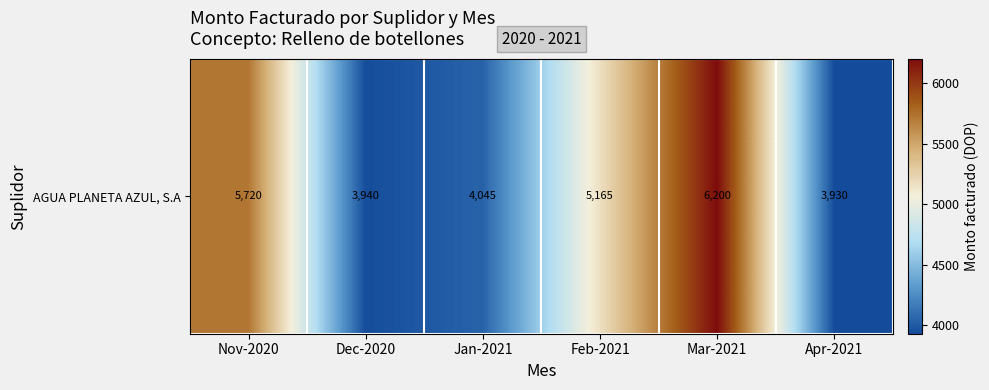

How many data points are above 5165?

2